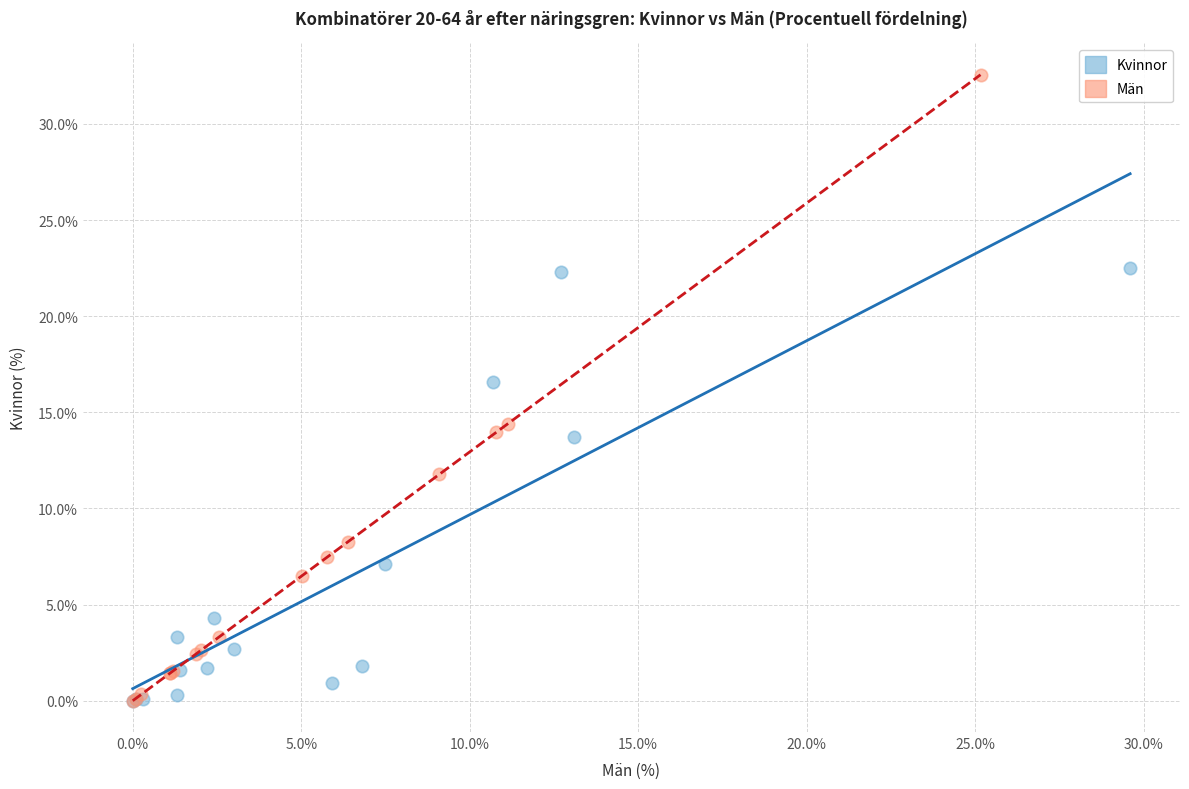

Which series contains the highest Y value?

Män